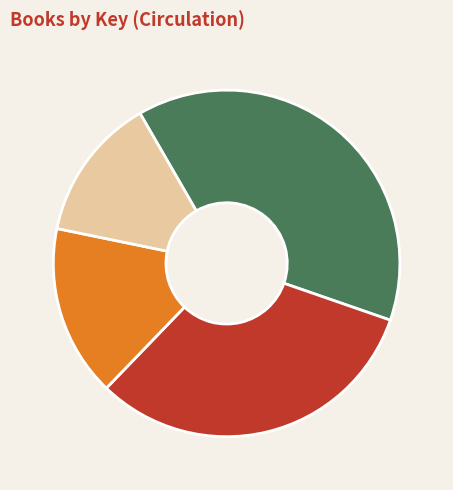

Which category has the smallest portion of the pie?

Last Holiday Concert